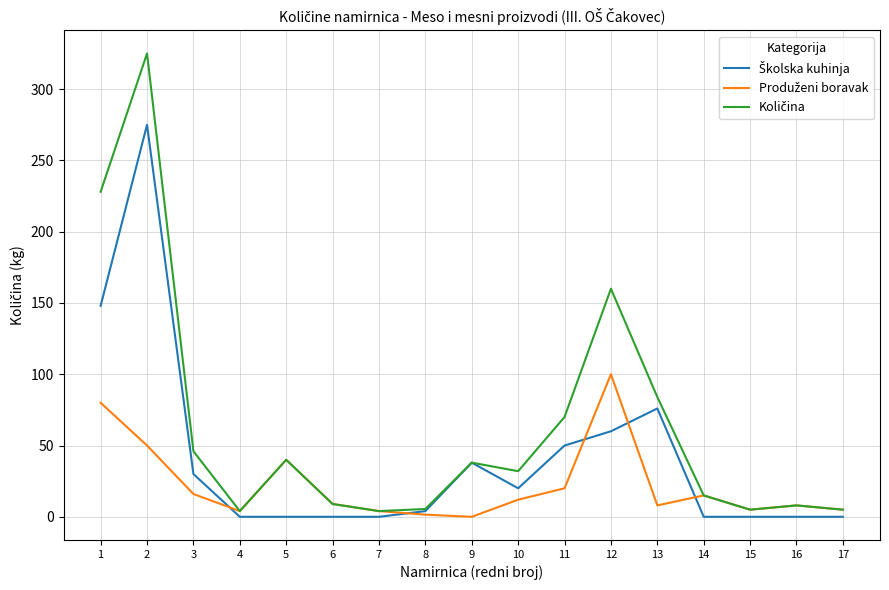

What is the greatest value displayed?

325.0